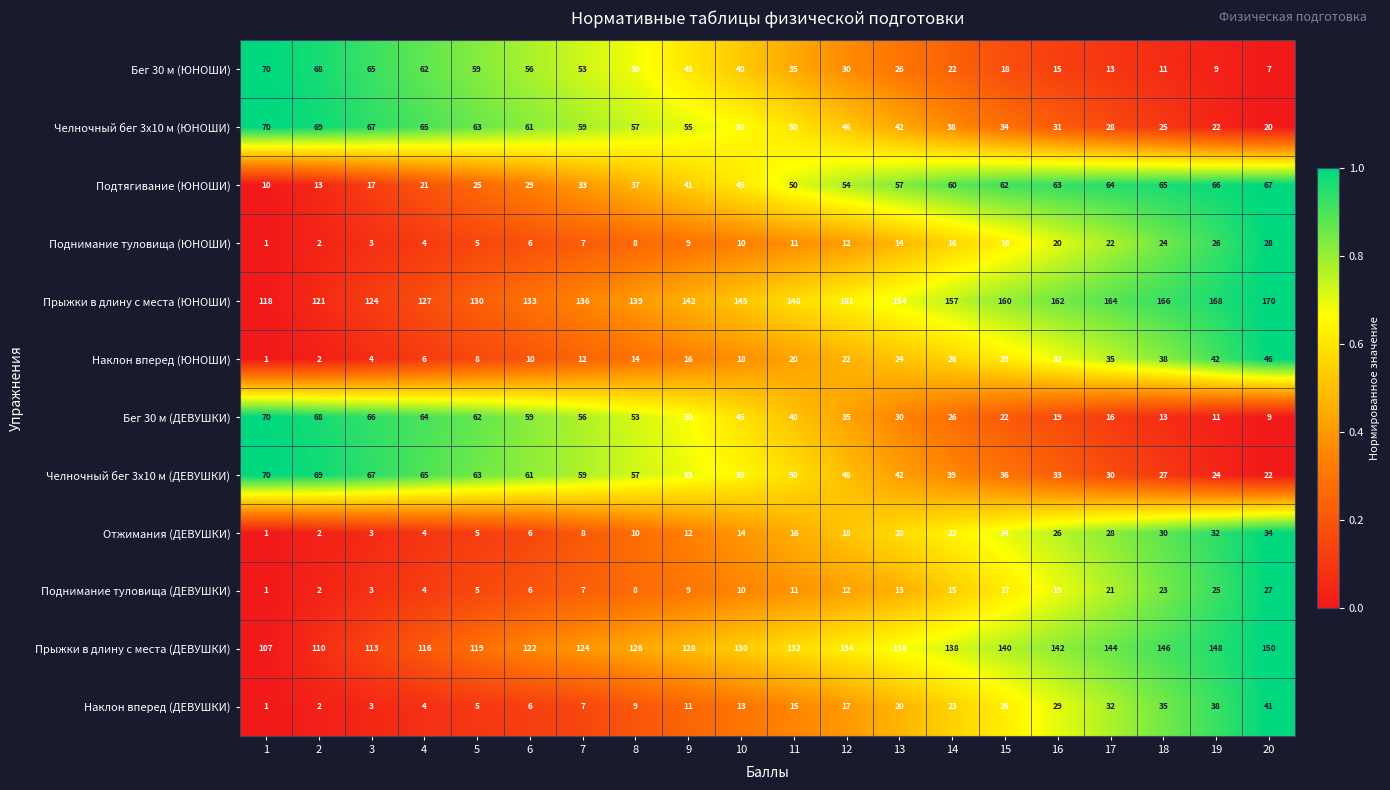

At which label does Наклон вперед (ЮНОШИ) reach its peak?

20